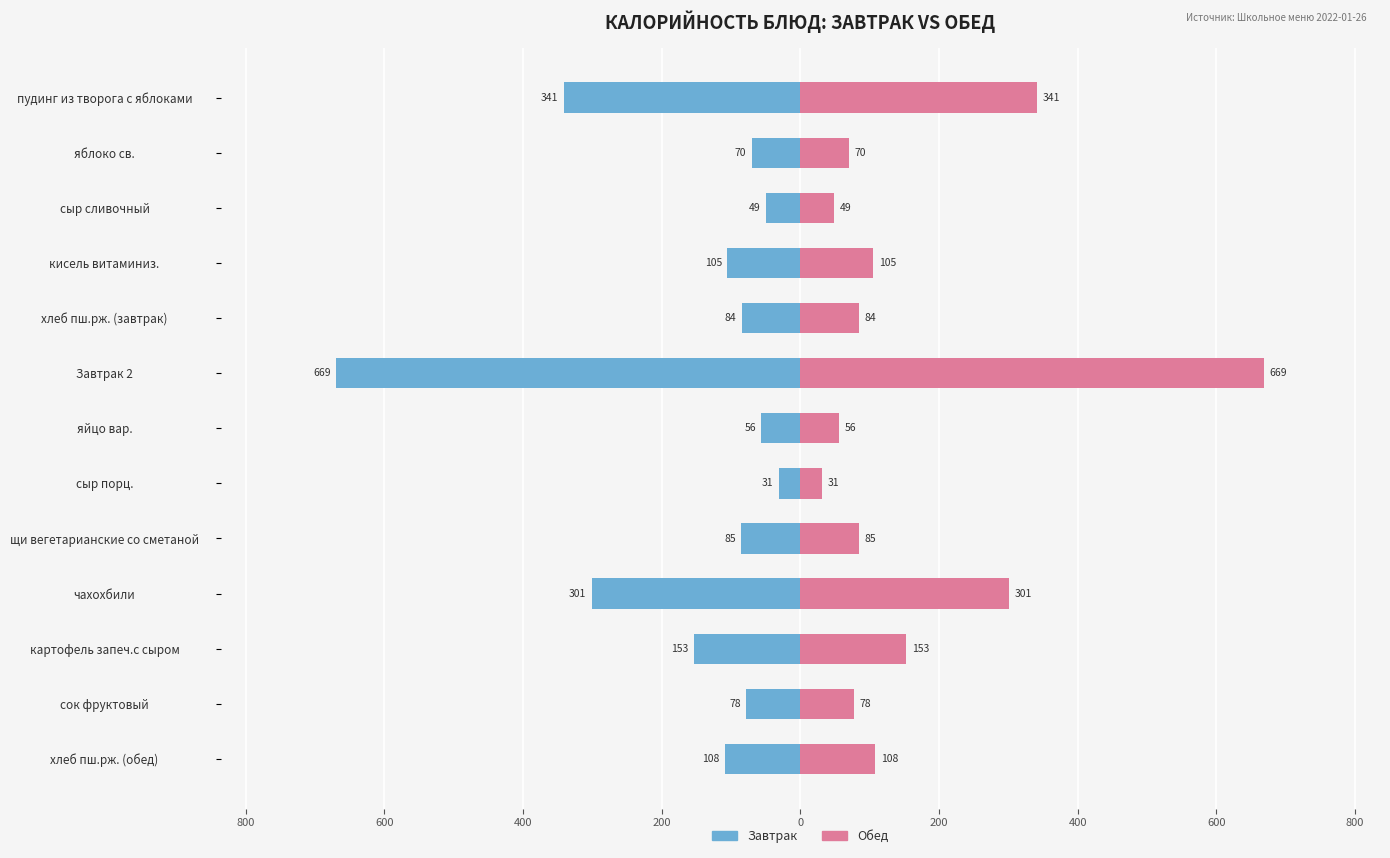

How many groups of bars are there?

13